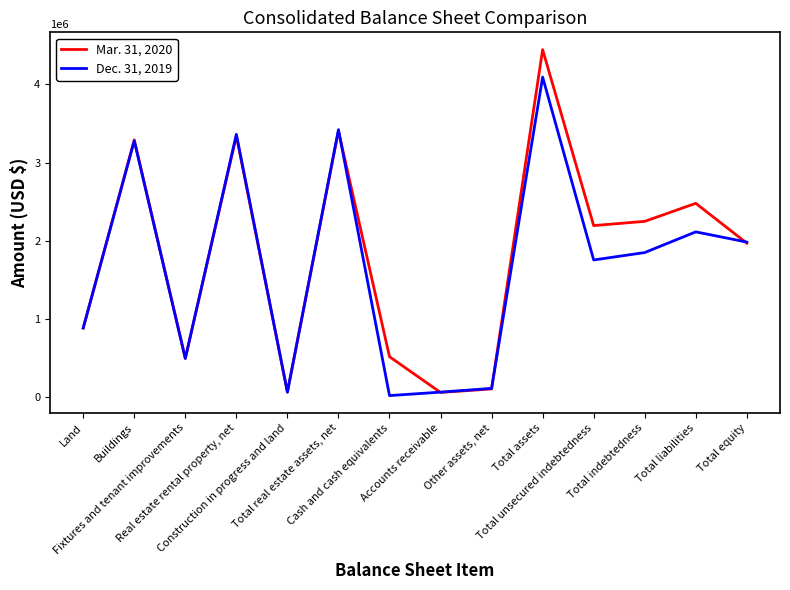

What value does the Mar. 31, 2020 series have at Total liabilities, to the nearest 10?

2477600